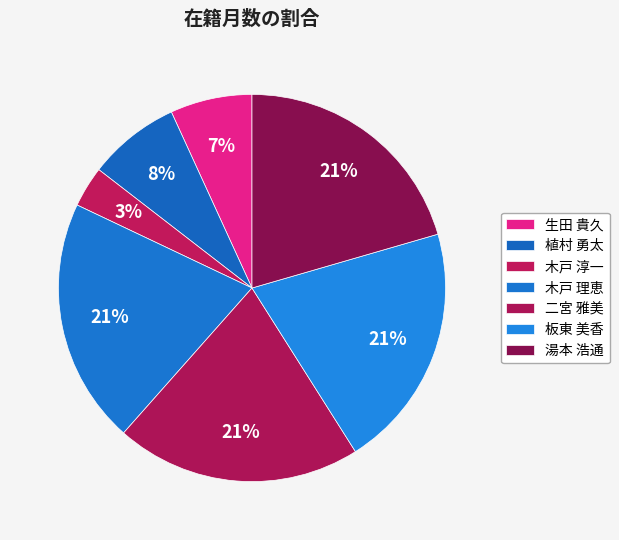

Combined, do 二宮 雅美 and 湯本 浩通 account for over 50%?

No